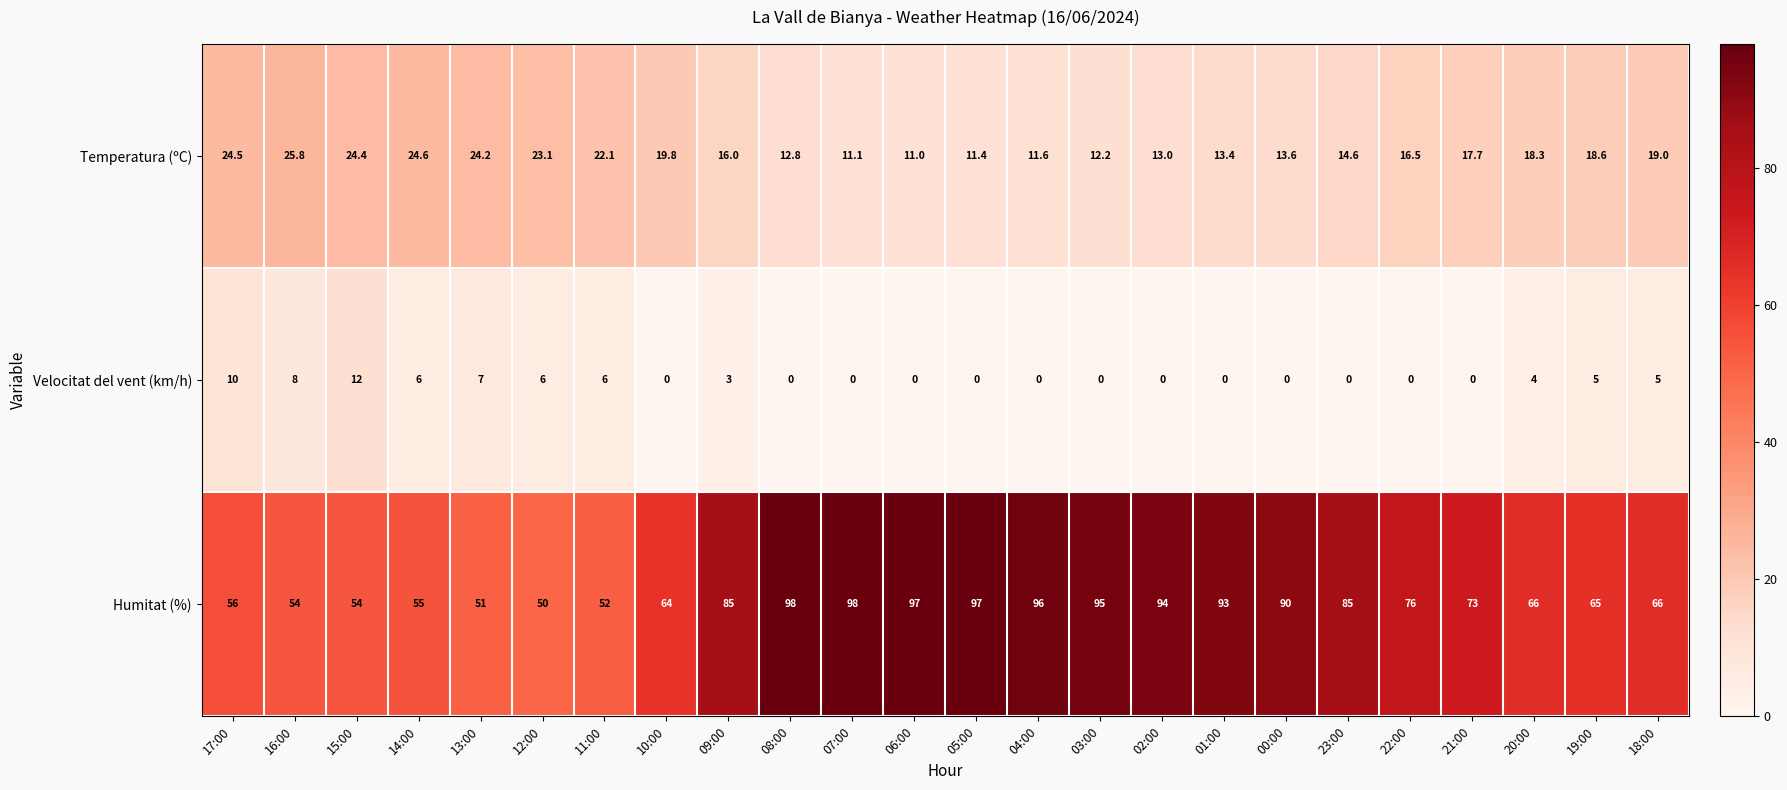

At how many categories does at least one series exceed 84?

11